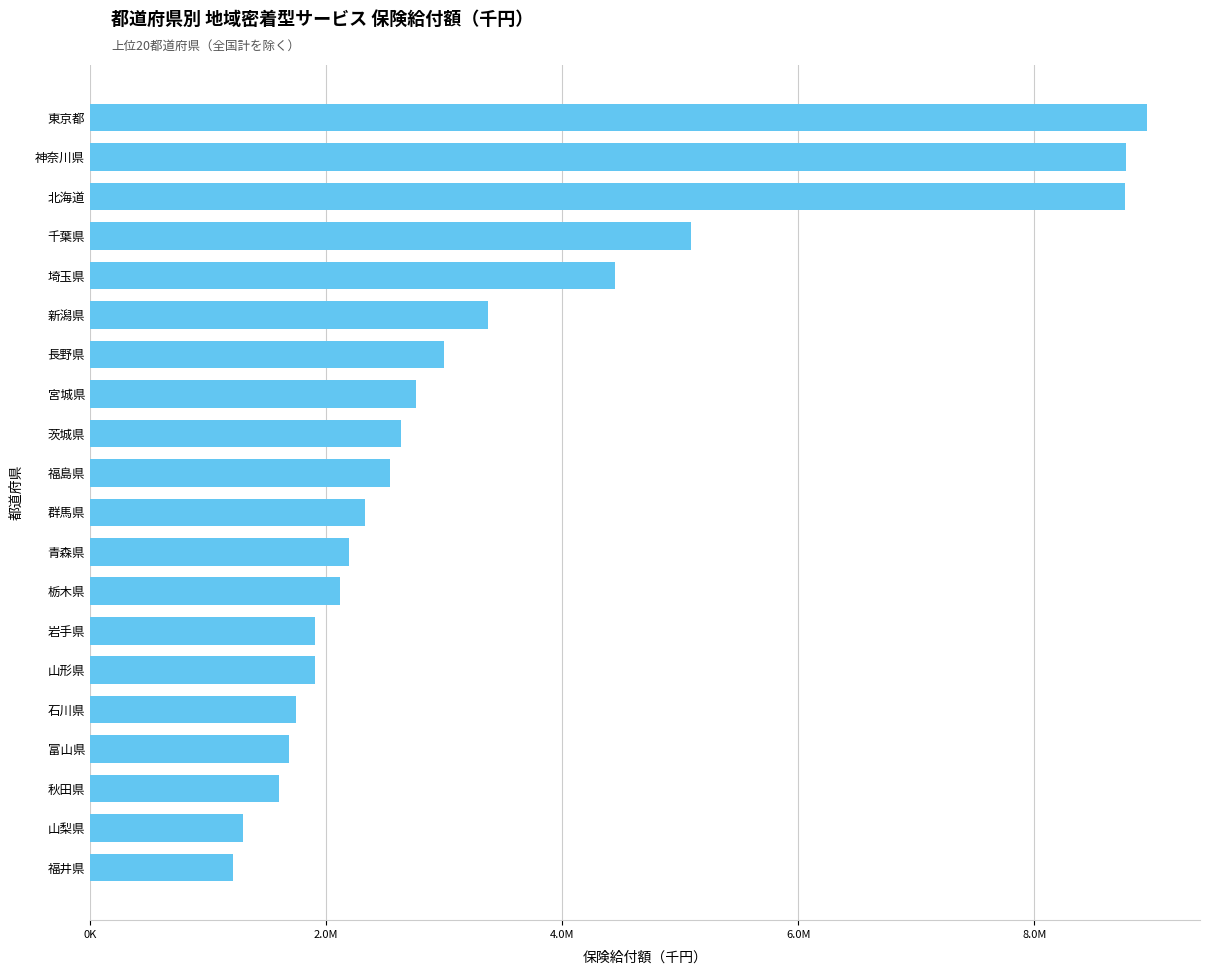

What is the difference between the maximum and minimum values?

7746092.9